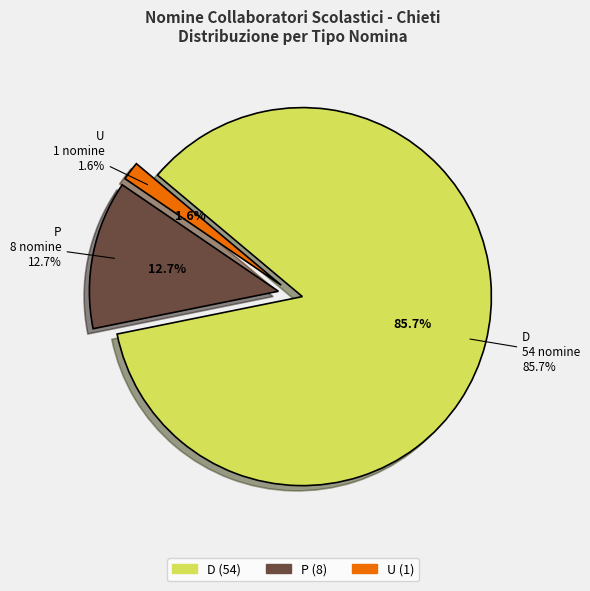

Which slice is the smallest?

U